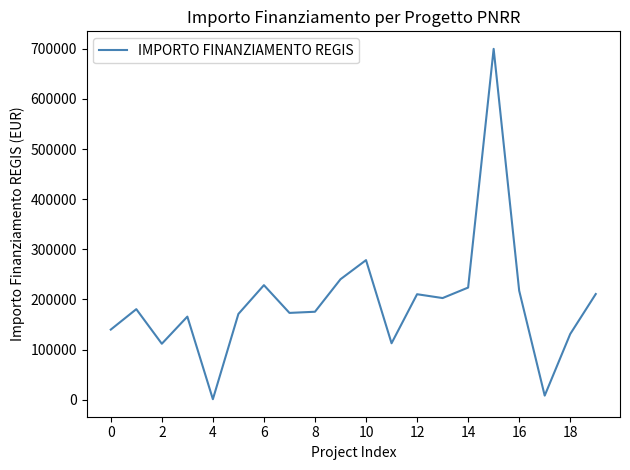

What is the change in value from 2 to 16?

+105853.5